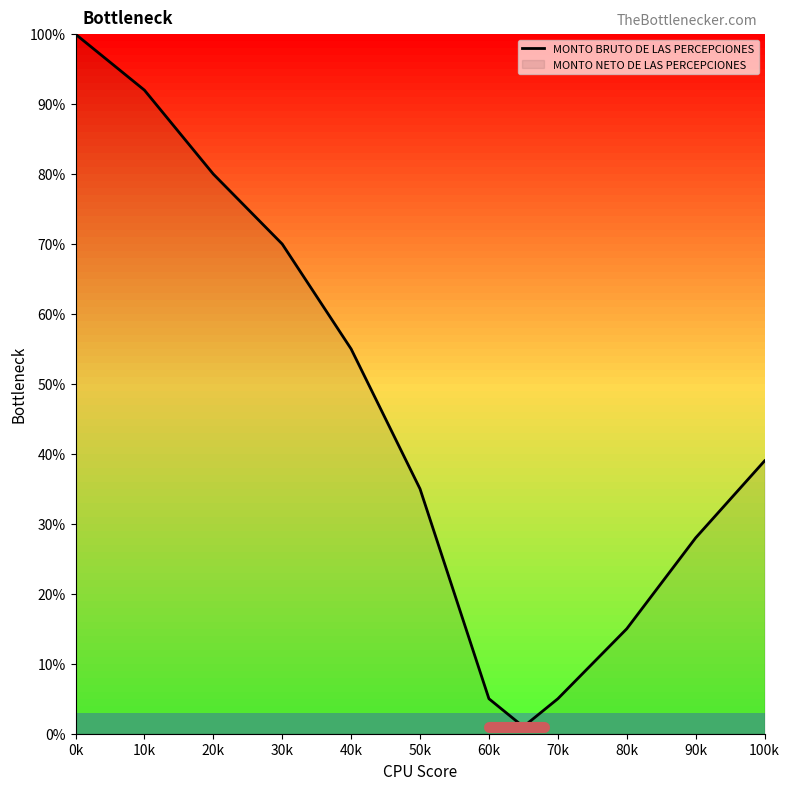

What is the maximum value shown in the chart?

100